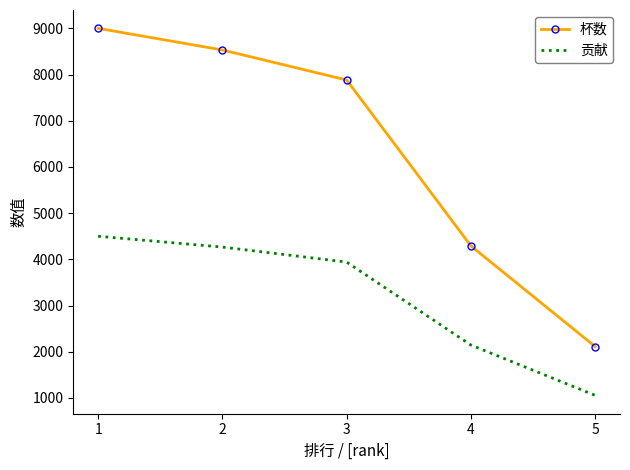

True or false: 贡献 and 杯数 cross at least once.

False